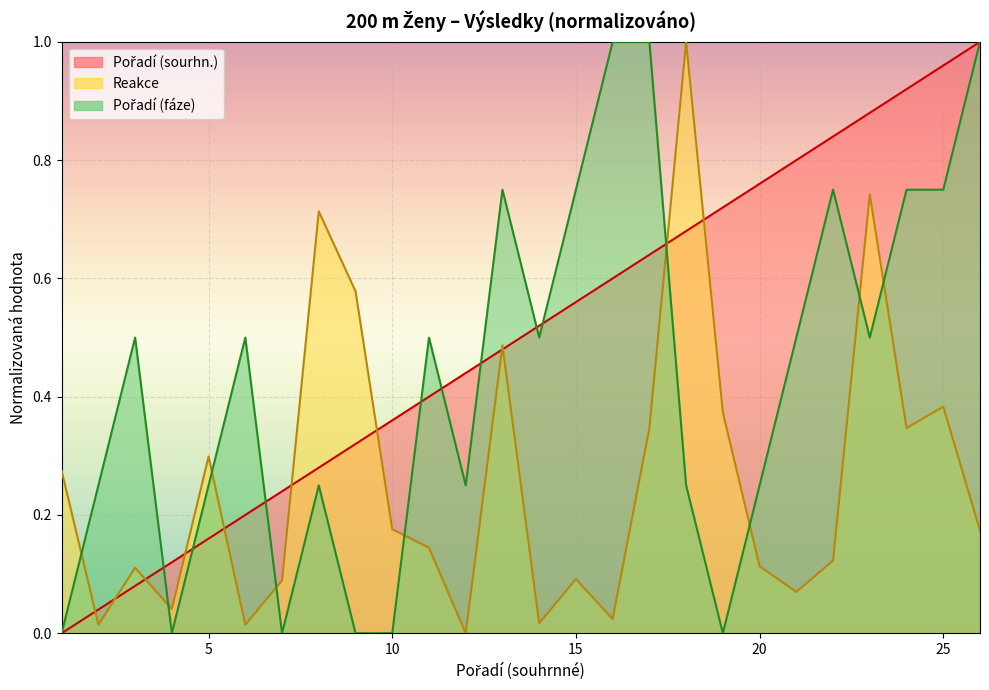

Is it true that Pořadí (fáze) equals 0.2 at 2?

True